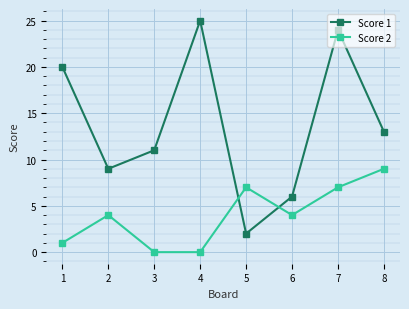

True or false: Score 2 has more than 0 interior local peaks.

True